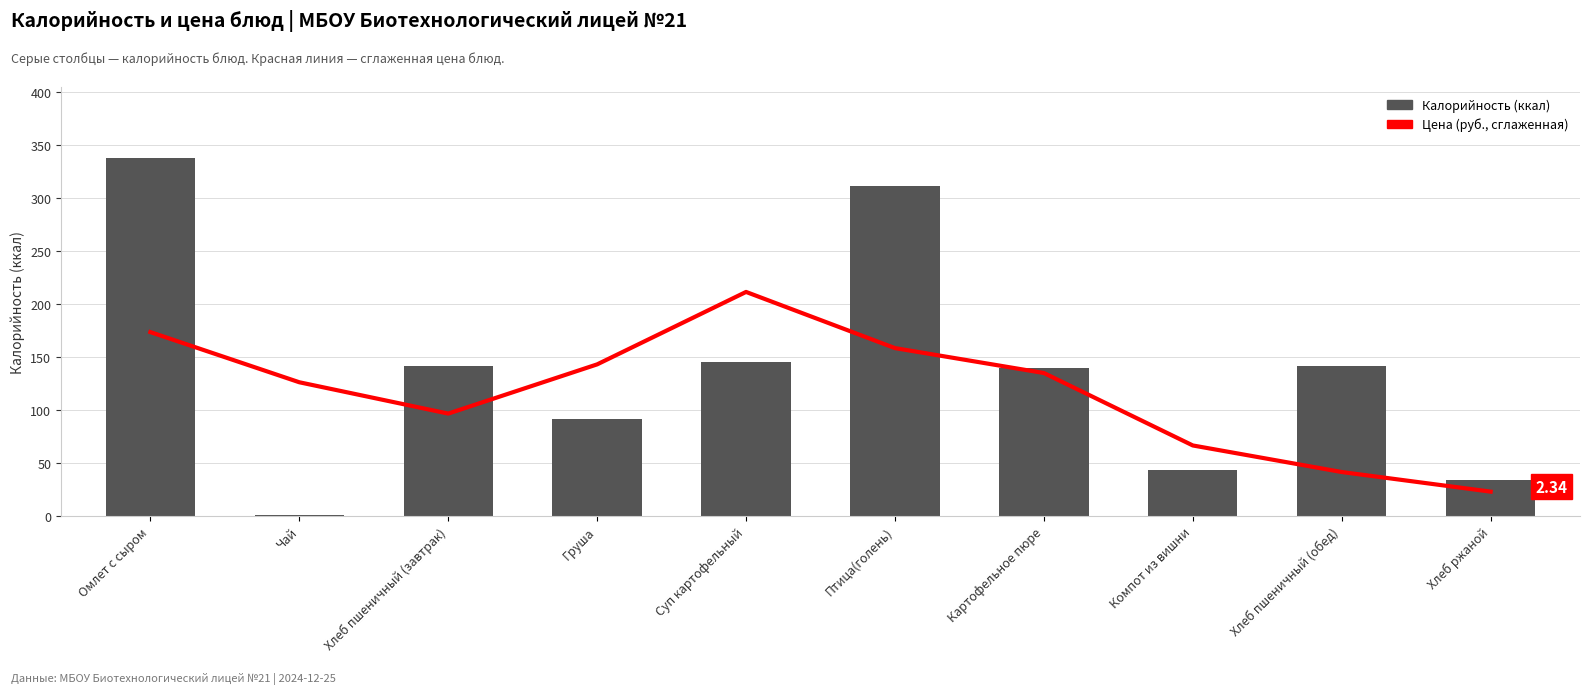

What is the label of the 4th bar from the right?

Картофельное пюре